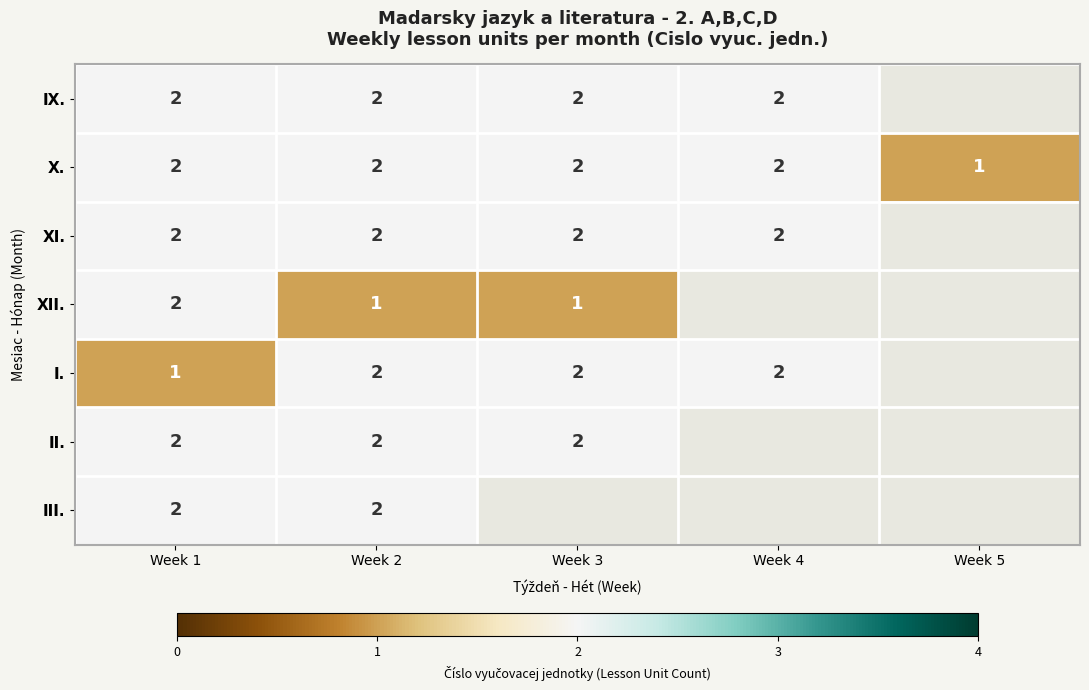

The XI. series shows 1 at Week 4. True or false?

False